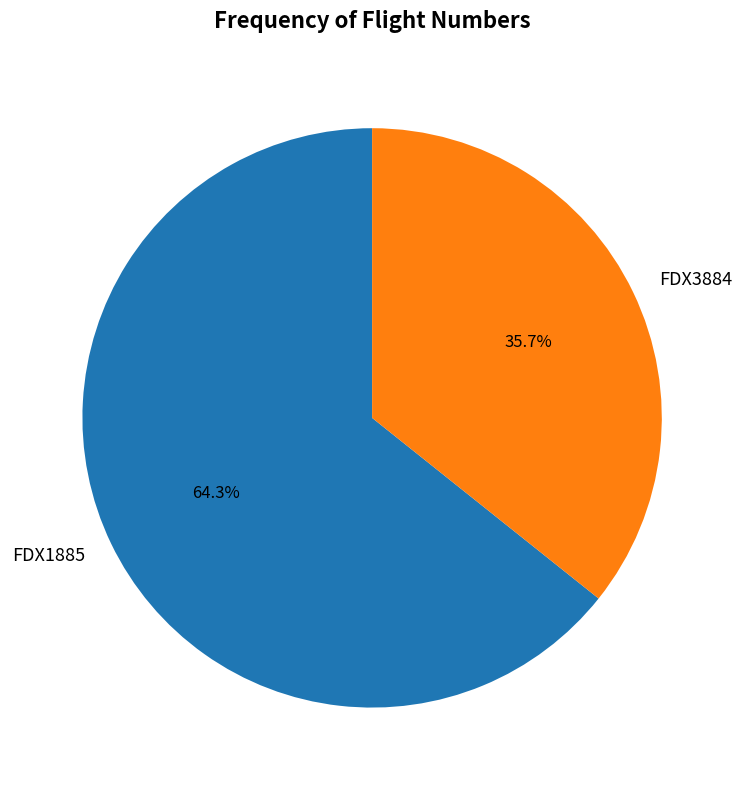

Which slice is the smallest?

FDX3884